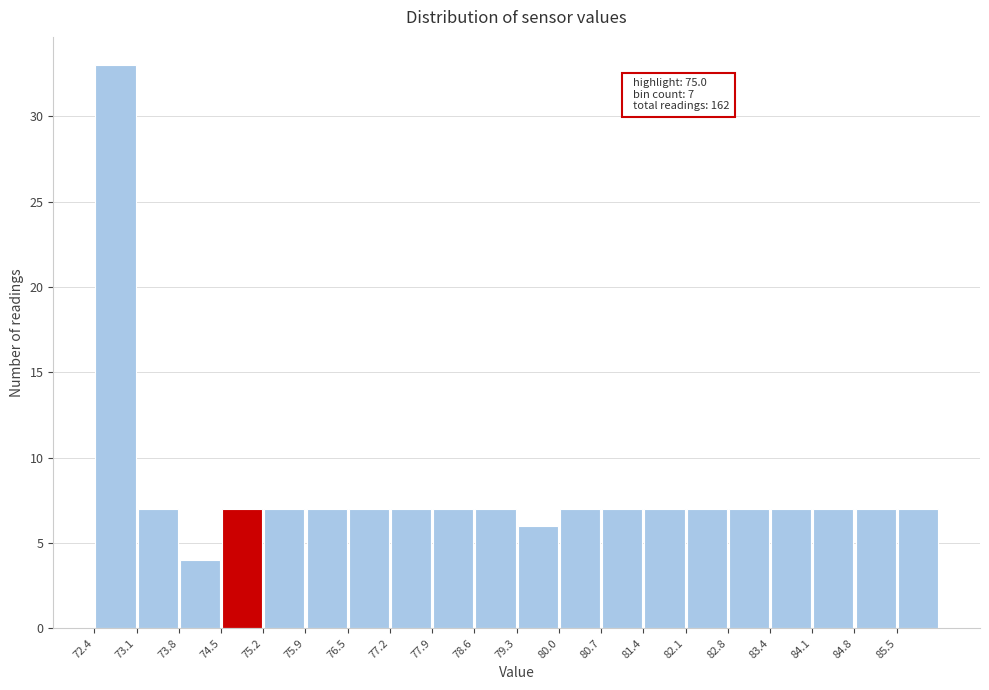

Over which range of the x-axis is the bar tallest?

72.40 to 73.09